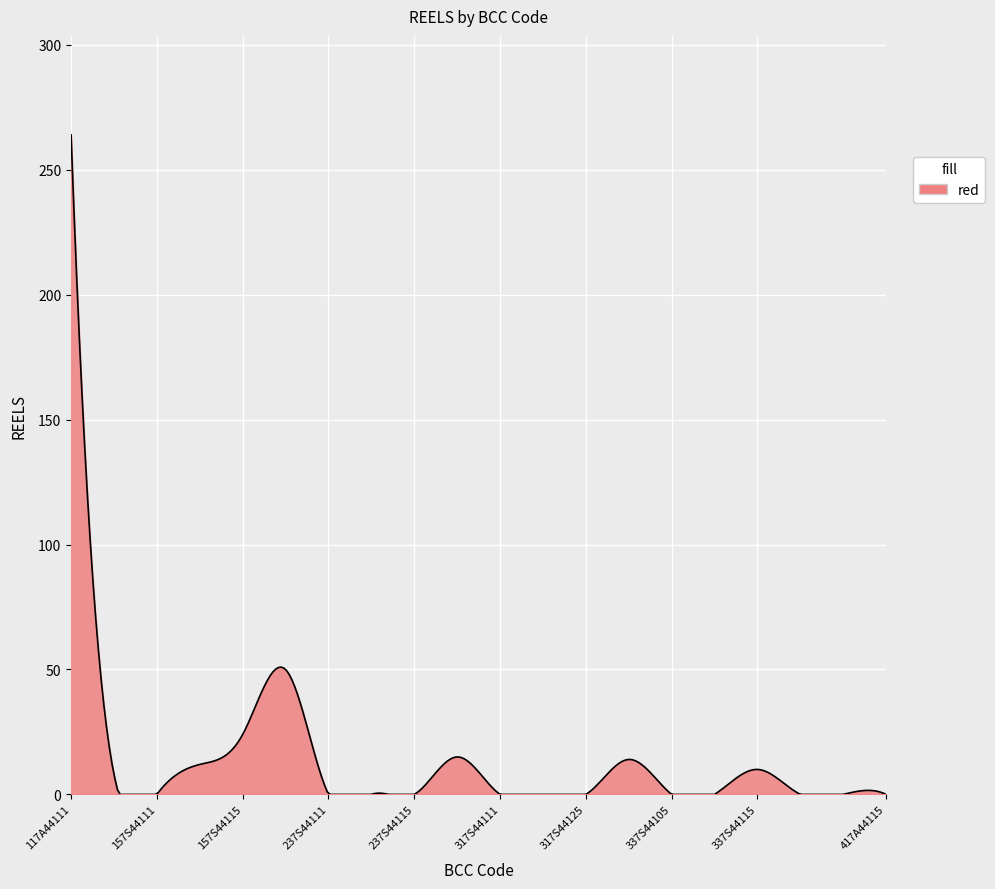

What is the difference between the maximum and minimum values?

264.0